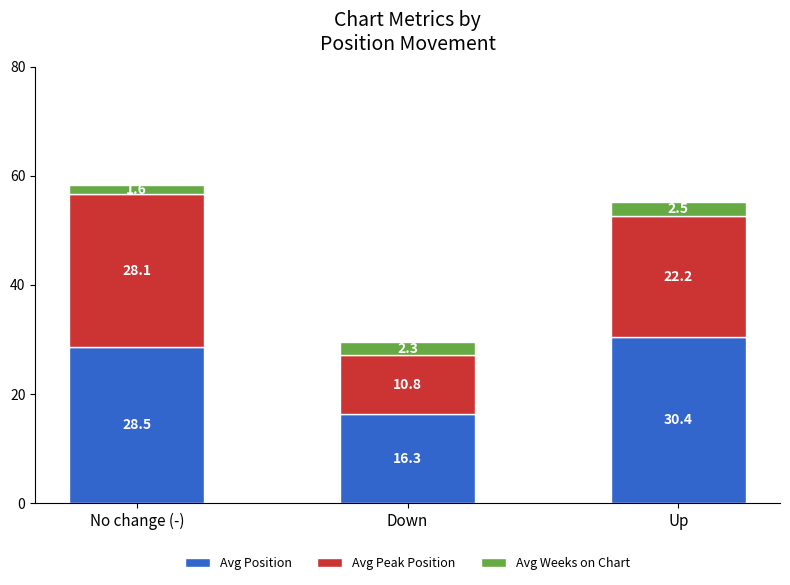

What is the difference between the maximum and second lowest values in the Avg Position series?

1.9